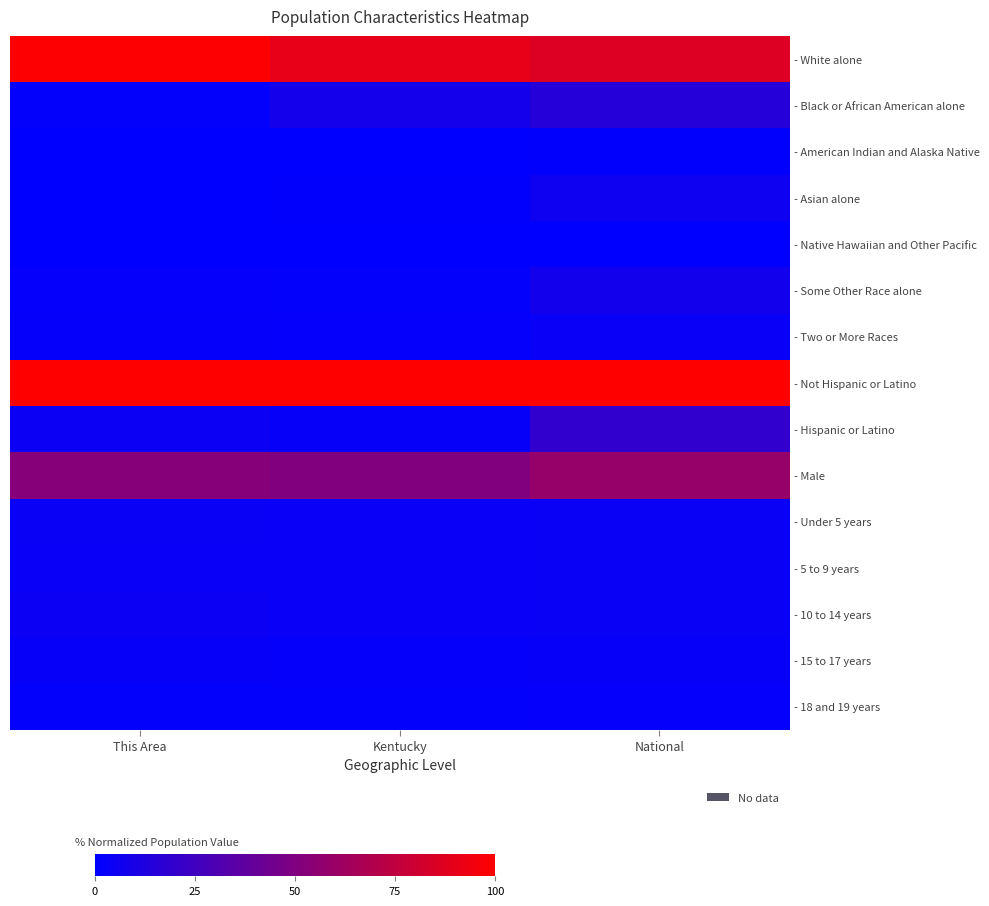

Reading left to right, list all the values displayed in this chart.

- White alone: This Area=99.0	Kentucky=90.6	National=86.5
- Black or African American alone: This Area=1.3	Kentucky=8.0	National=14.9
- American Indian and Alaska Native: This Area=0.1	Kentucky=0.2	National=0.9
- Asian alone: This Area=0.1	Kentucky=1.1	National=5.5
- Native Hawaiian and Other Pacific: This Area=0.0	Kentucky=0.0	National=0.0
- Some Other Race alone: This Area=1.7	Kentucky=1.3	National=7.2
- Two or More Races: This Area=2.1	Kentucky=1.7	National=3.3
- Not Hispanic or Latino: This Area=100.0	Kentucky=100.0	National=100.0
- Hispanic or Latino: This Area=4.5	Kentucky=3.1	National=19.4
- Male: This Area=52.4	Kentucky=50.7	National=58.7
- Under 5 years: This Area=3.6	Kentucky=3.4	National=3.8
- 5 to 9 years: This Area=3.5	Kentucky=3.4	National=3.8
- 10 to 14 years: This Area=4.6	Kentucky=3.4	National=3.9
- 15 to 17 years: This Area=2.8	Kentucky=2.1	National=2.4
- 18 and 19 years: This Area=1.4	Kentucky=1.4	National=1.6